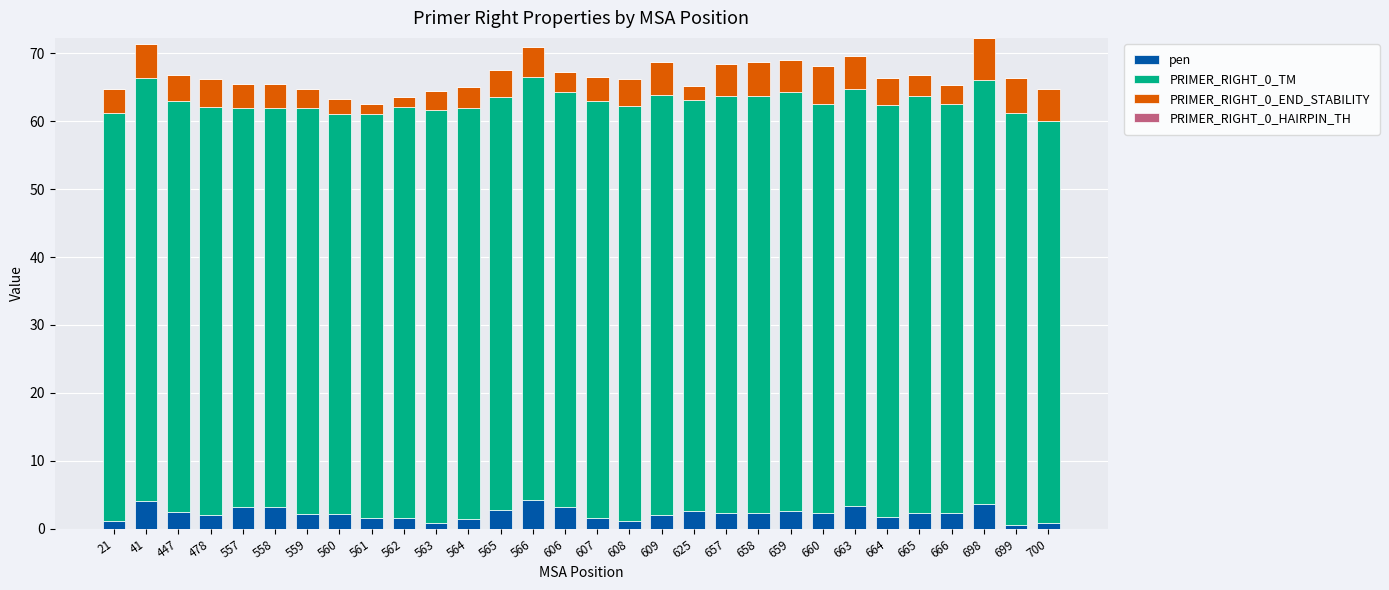

What is the sum of the pen values at 557 and 447?

5.8